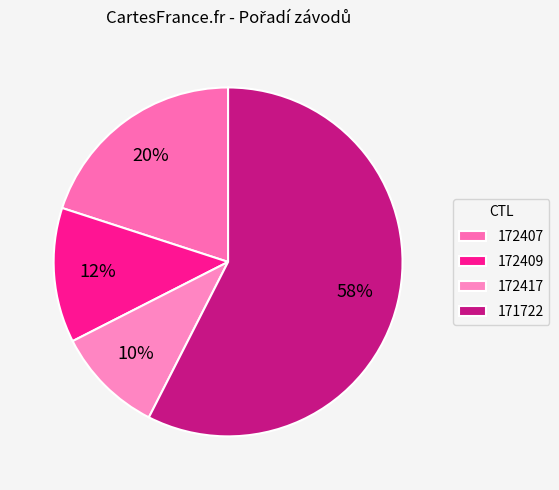

Count the number of slices in the pie.

4